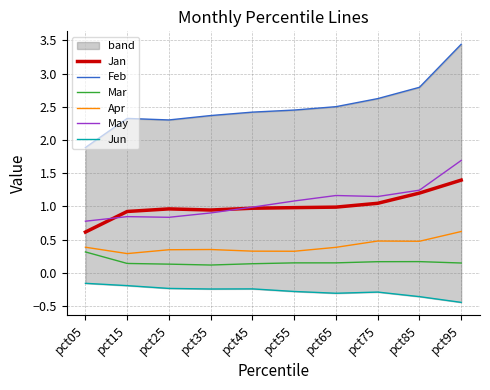

What is the sum of all Apr values?

4.0